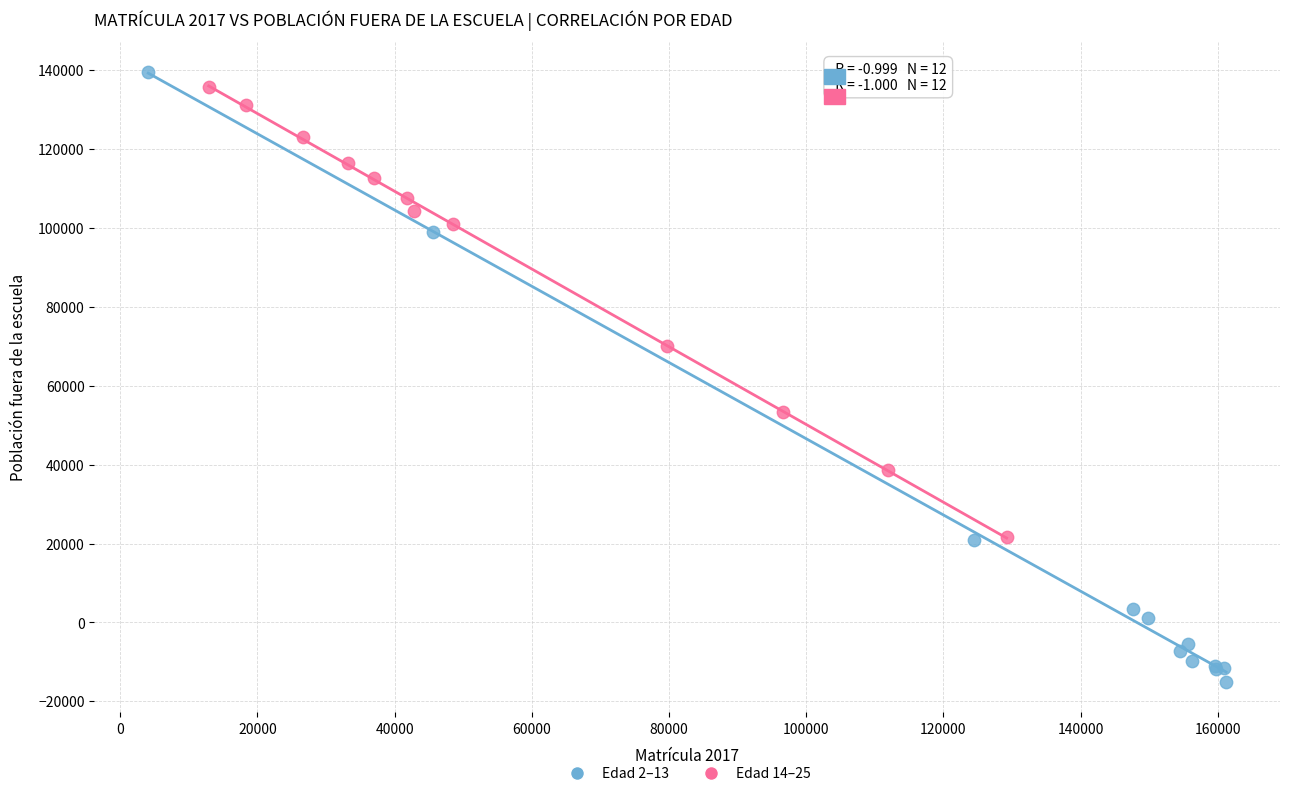

What are all the series names shown in the legend?

Edad 2–13, Edad 14–25